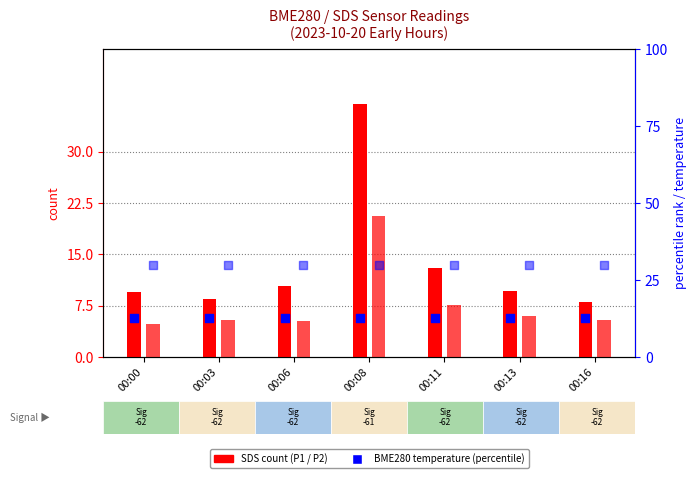

What is the total value across all series at 00:16?

56.0